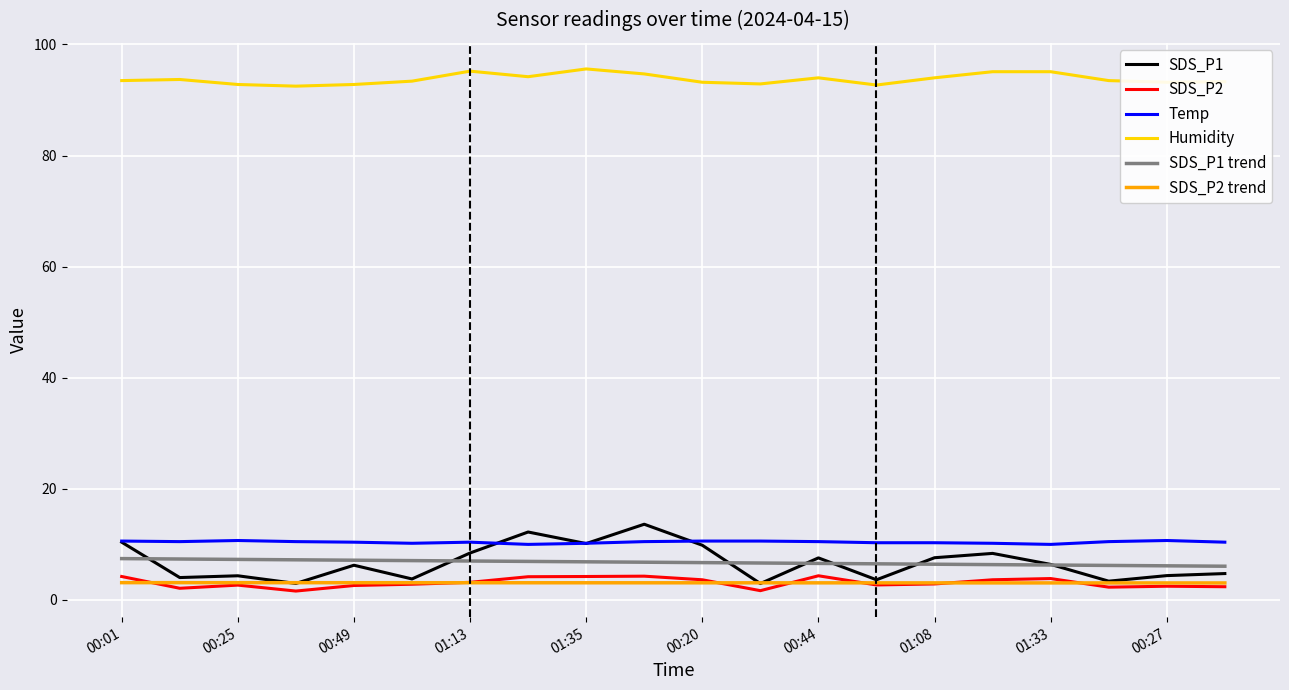

True or false: SDS_P1 and SDS_P2 cross at least once.

False